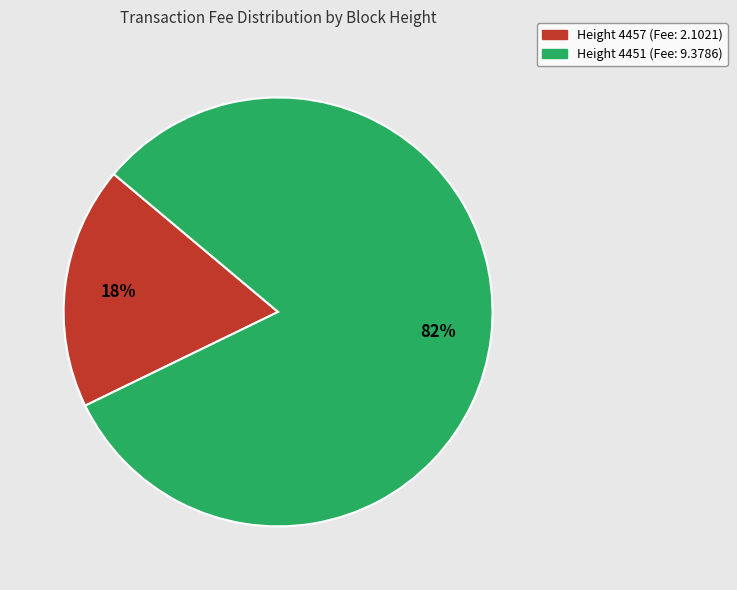

Is there a majority slice in this chart?

Yes